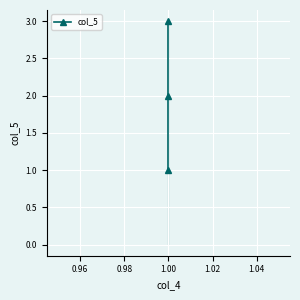

How many lines are shown in the chart?

1